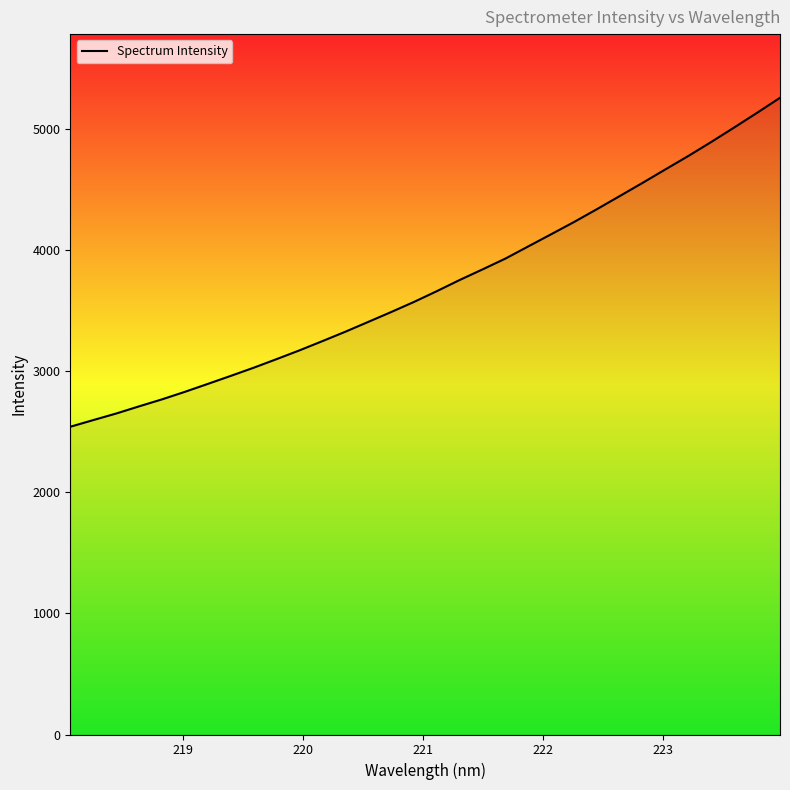

What is the difference between the maximum and minimum values?

2717.2